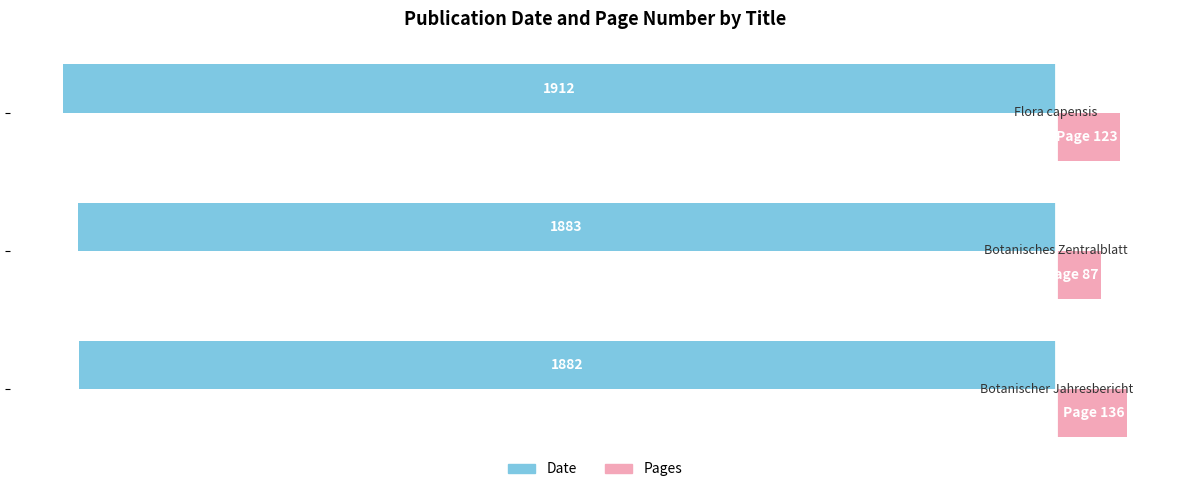

What is the greatest value displayed?

136